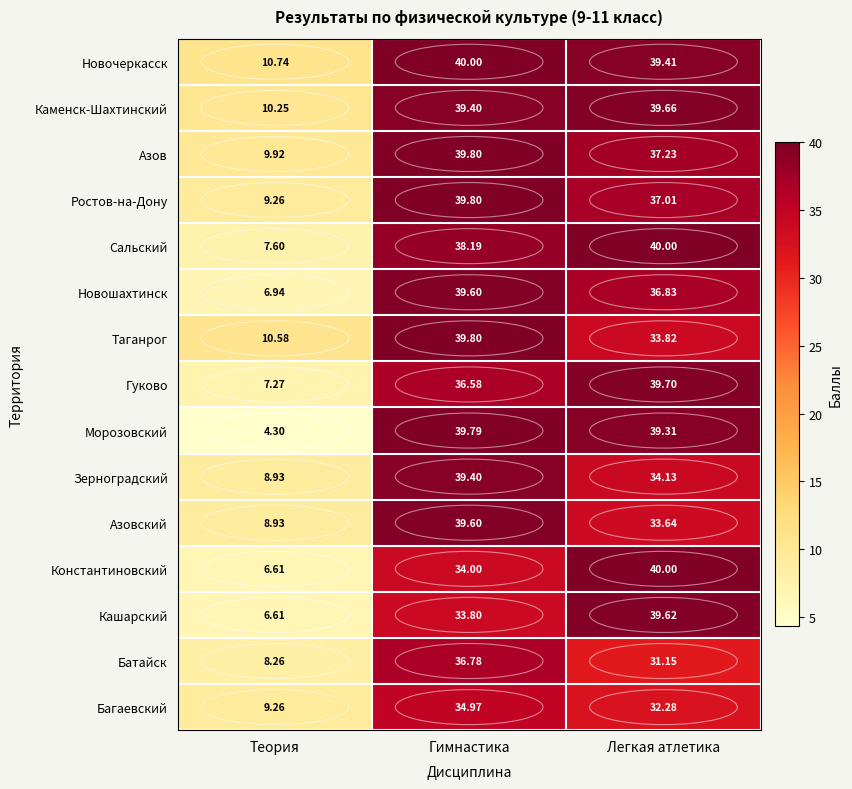

Count the number of data series in this chart.

15